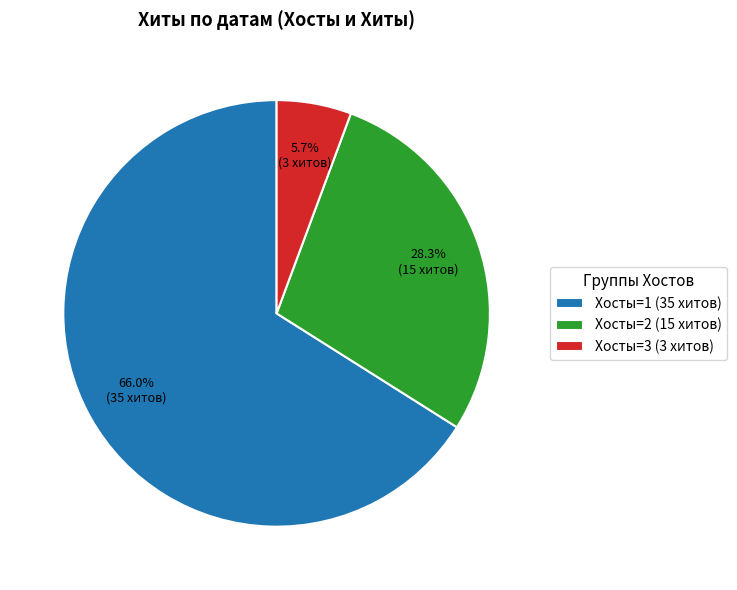

Count the number of slices in the pie.

3